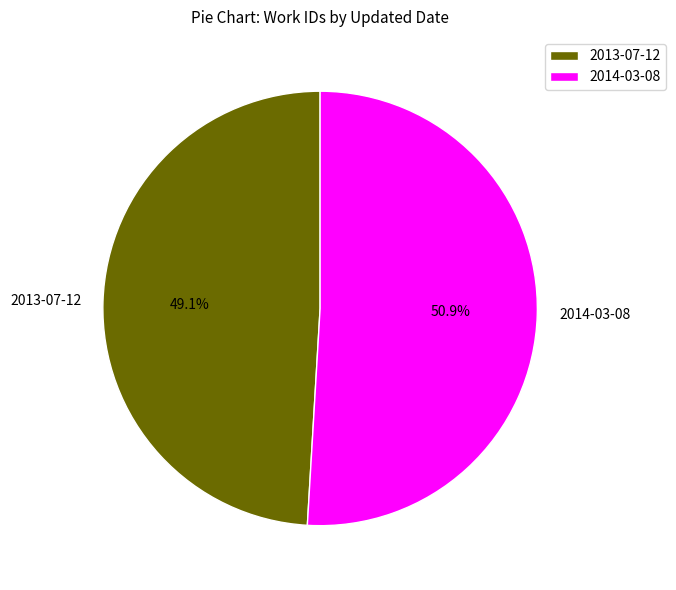

Count the number of slices in the pie.

2